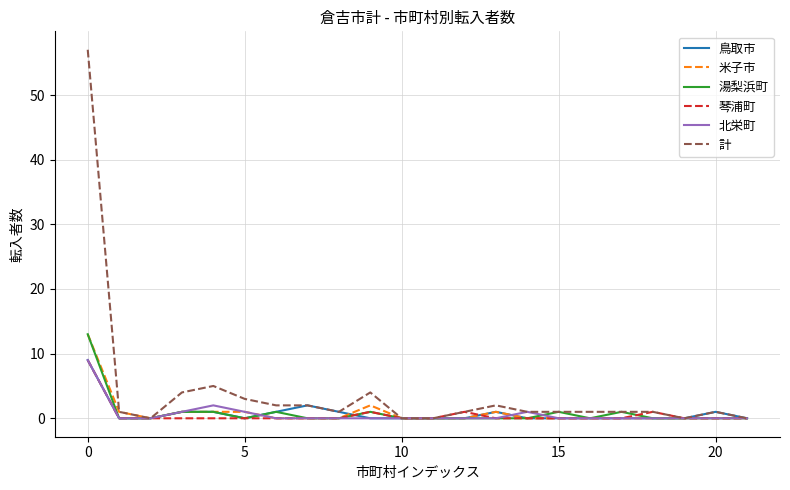

What is the maximum value for 計?

57